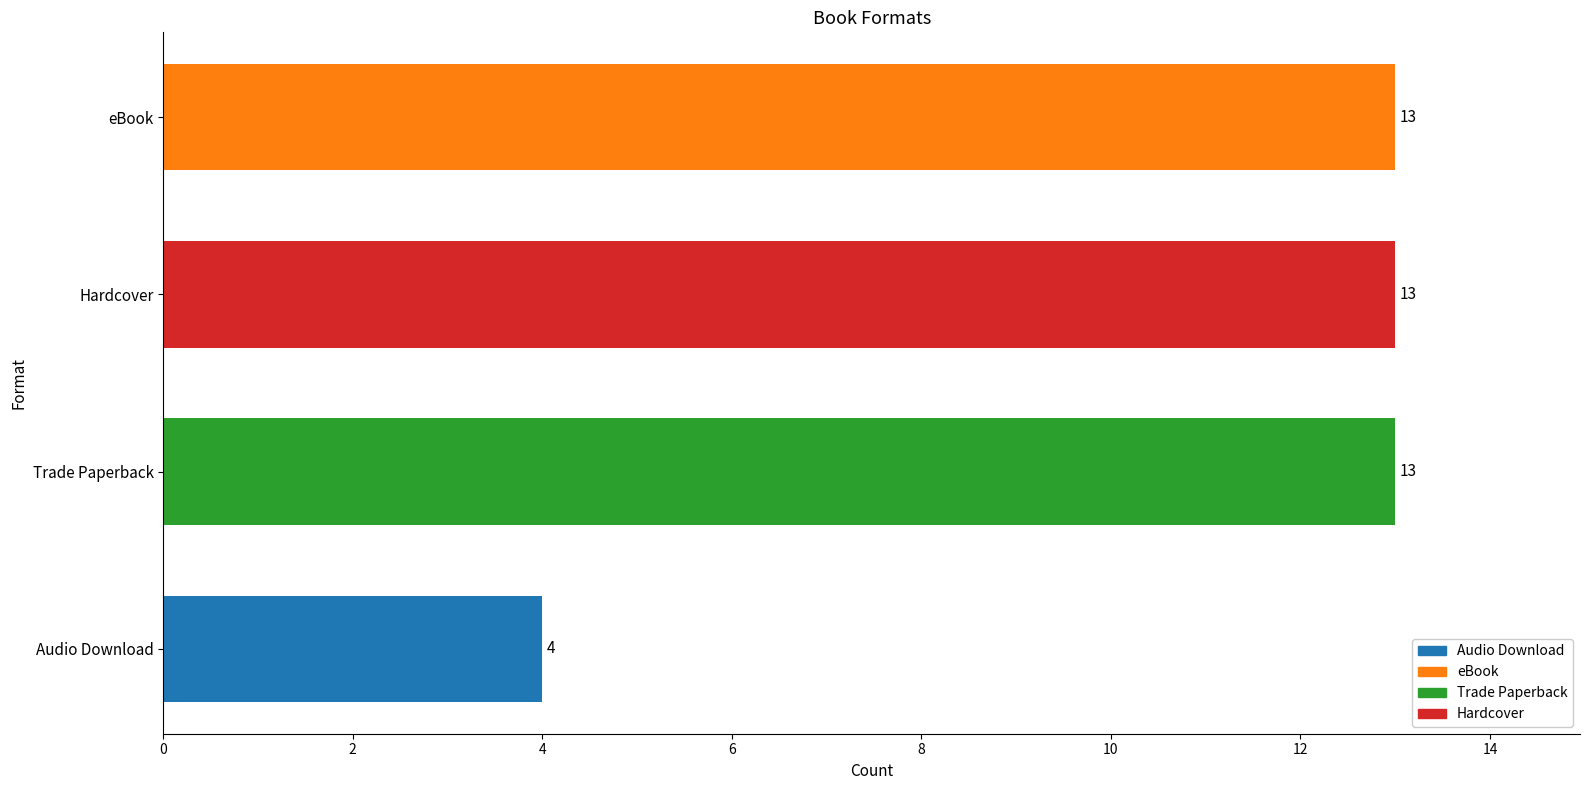

How many series are shown in this chart?

1